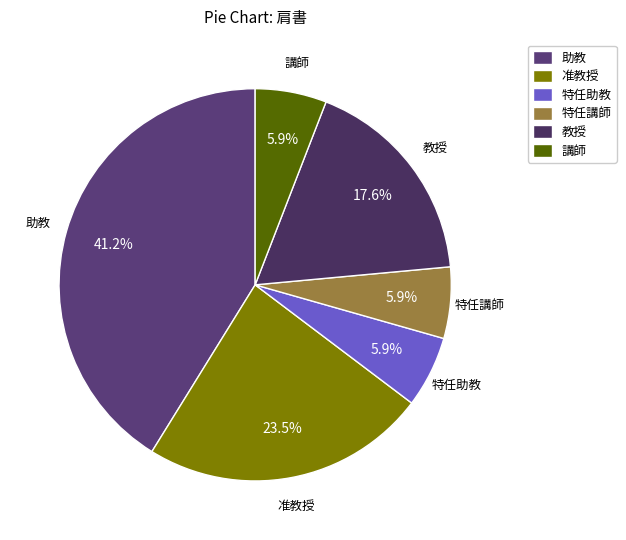

To the nearest percent, what is the difference between the 准教授 and 助教 slice percentages?

18%